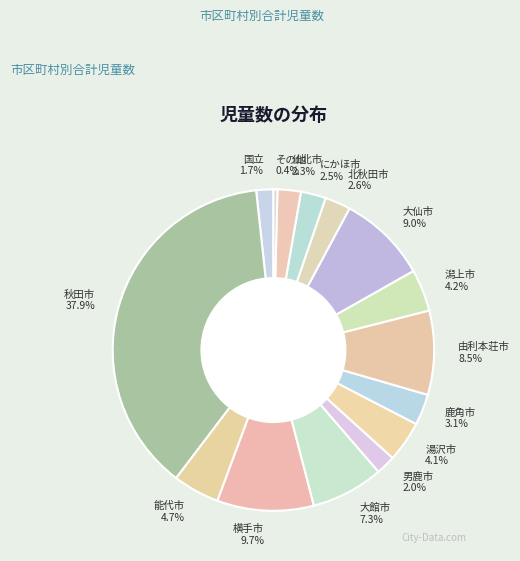

How many segments does this pie chart have?

15